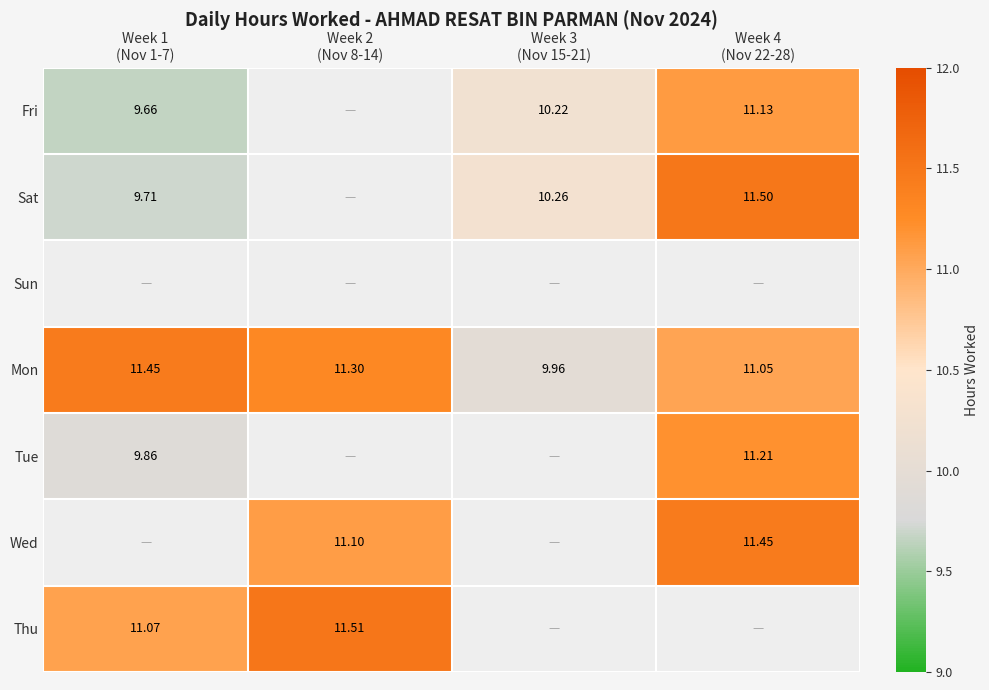

Is it true that Fri equals 10.2 at Week 3 (Nov 15-21)?

True